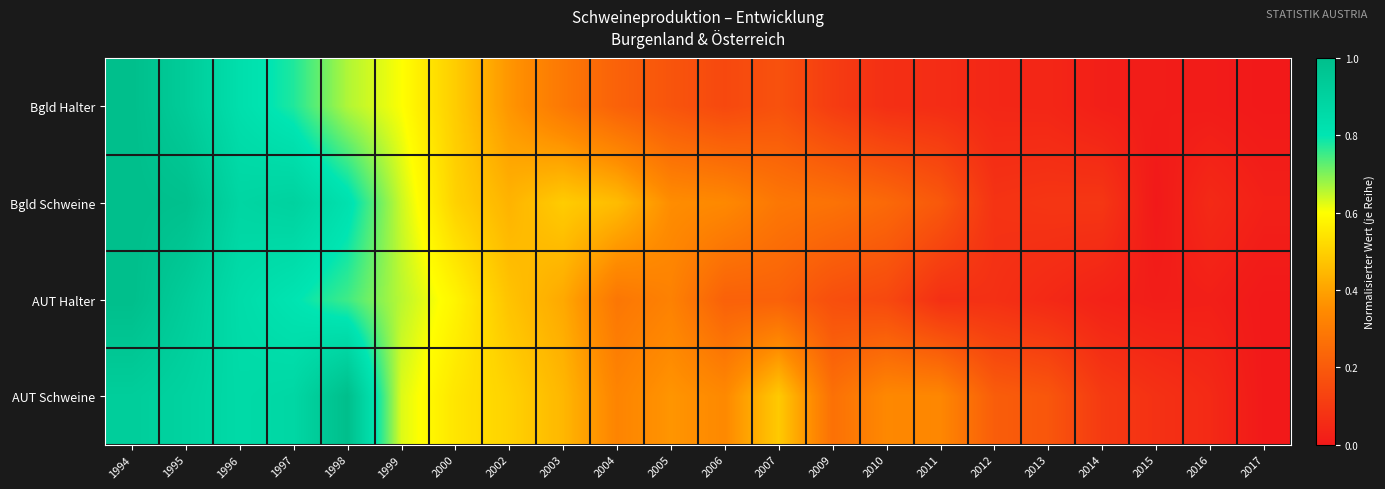

Reading left to right, transcribe all the data shown in this chart.

Bgld Halter: 1994=1.0	1995=0.9	1996=0.8	1997=0.8	1998=0.7	1999=0.6	2000=0.5	2002=0.4	2003=0.3	2004=0.2	2005=0.2	2006=0.1	2007=0.2	2009=0.1	2010=0.1	2011=0.1	2012=0.0	2013=0.0	2014=0.0	2015=0.0	2016=0.0	2017=0.0
Bgld Schweine: 1994=1.0	1995=1.0	1996=0.9	1997=0.9	1998=0.8	1999=0.6	2000=0.5	2002=0.4	2003=0.5	2004=0.5	2005=0.4	2006=0.3	2007=0.3	2009=0.3	2010=0.2	2011=0.2	2012=0.1	2013=0.1	2014=0.1	2015=0.0	2016=0.1	2017=0.0
AUT Halter: 1994=1.0	1995=0.9	1996=0.8	1997=0.8	1998=0.7	1999=0.7	2000=0.6	2002=0.5	2003=0.4	2004=0.3	2005=0.3	2006=0.2	2007=0.2	2009=0.2	2010=0.1	2011=0.1	2012=0.1	2013=0.0	2014=0.0	2015=0.0	2016=0.0	2017=0.0
AUT Schweine: 1994=0.9	1995=0.9	1996=0.9	1997=0.9	1998=1.0	1999=0.6	2000=0.5	2002=0.5	2003=0.4	2004=0.3	2005=0.4	2006=0.3	2007=0.5	2009=0.3	2010=0.3	2011=0.3	2012=0.2	2013=0.2	2014=0.1	2015=0.1	2016=0.1	2017=0.0